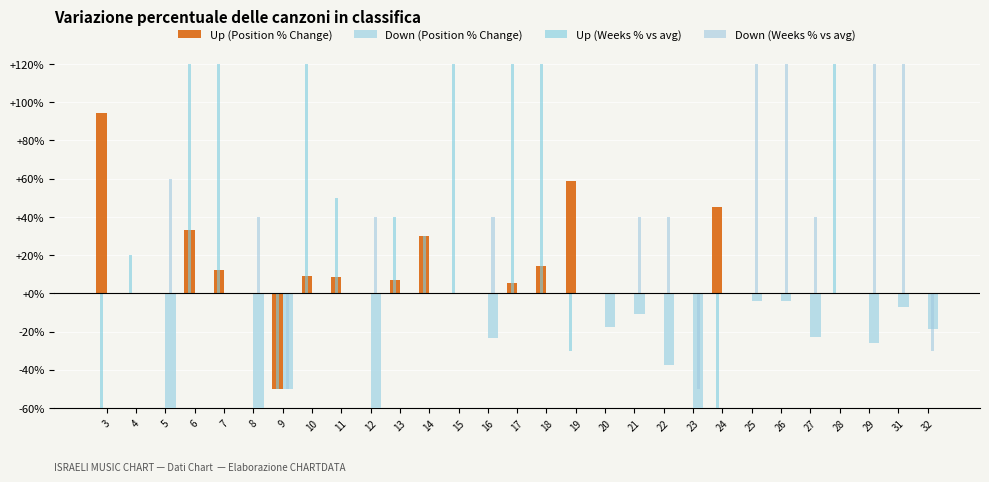

What are all the series names shown in the legend?

Up (Position % Change), Down (Position % Change), Up (Weeks % vs avg), Down (Weeks % vs avg)